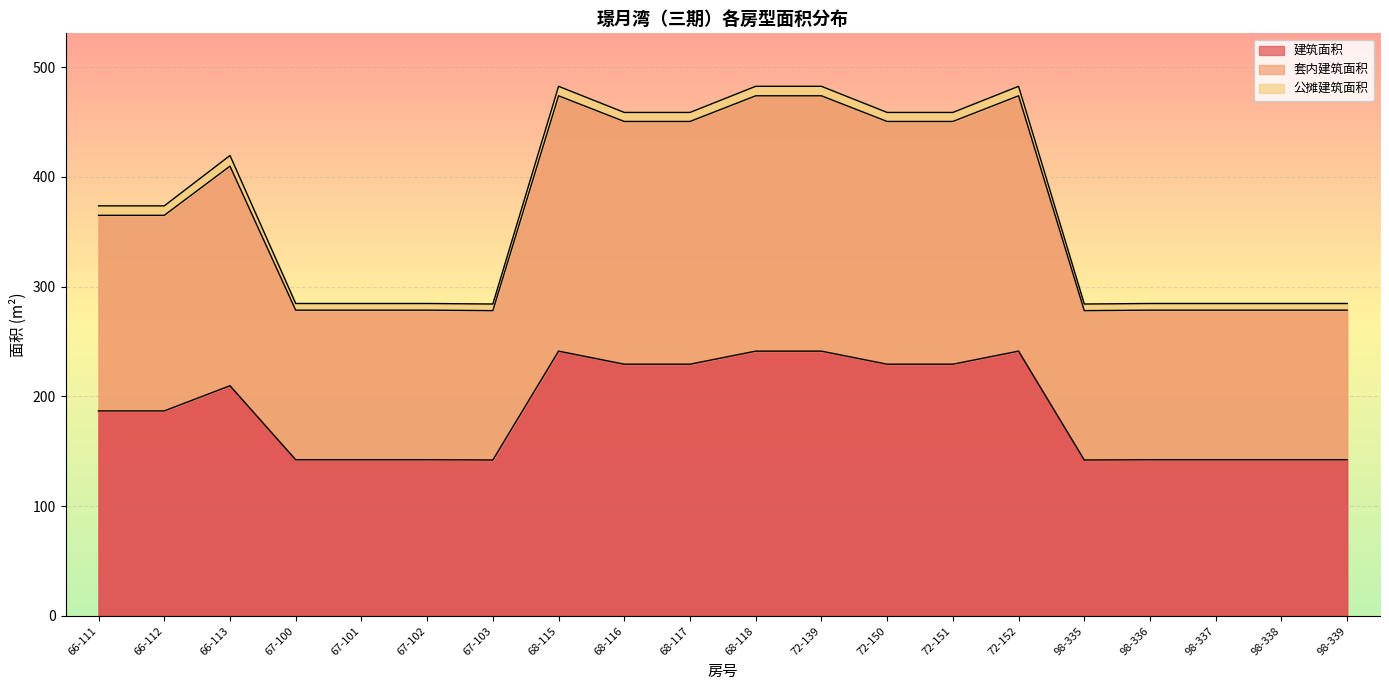

True or false: 建筑面积 has more than 0 interior local peaks.

True